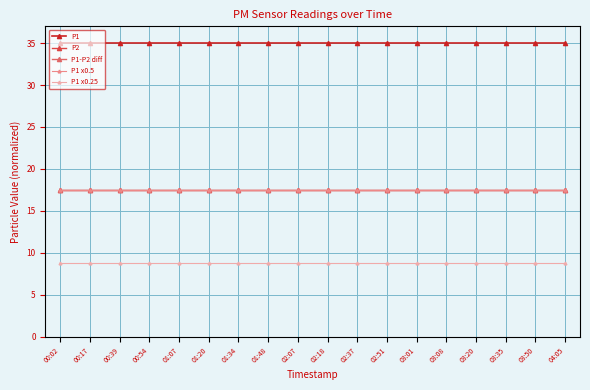

The P1 x0.25 series shows 14.5 at 02:18. True or false?

False